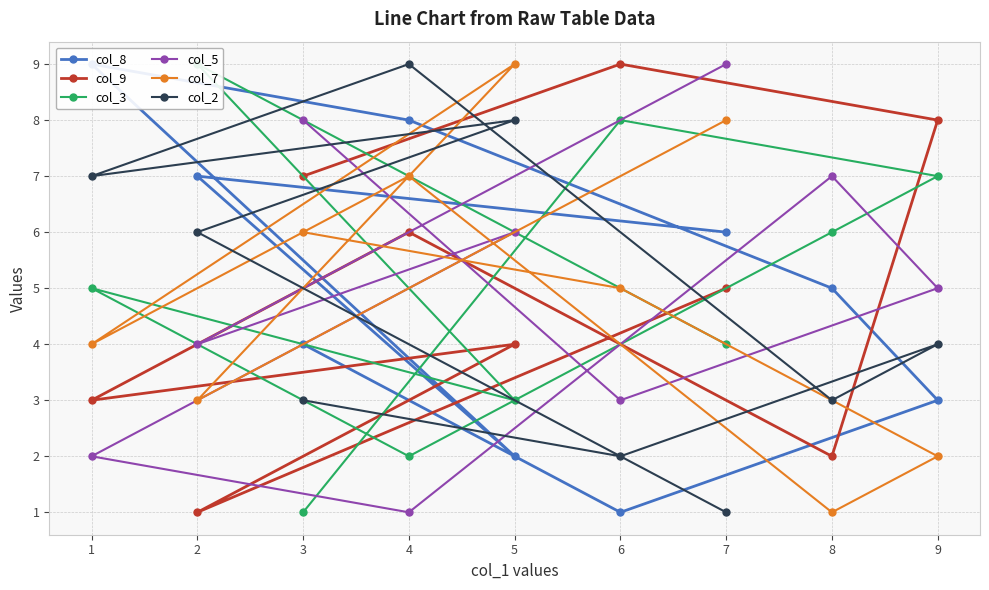

Between 5 and 1, which is larger?

1